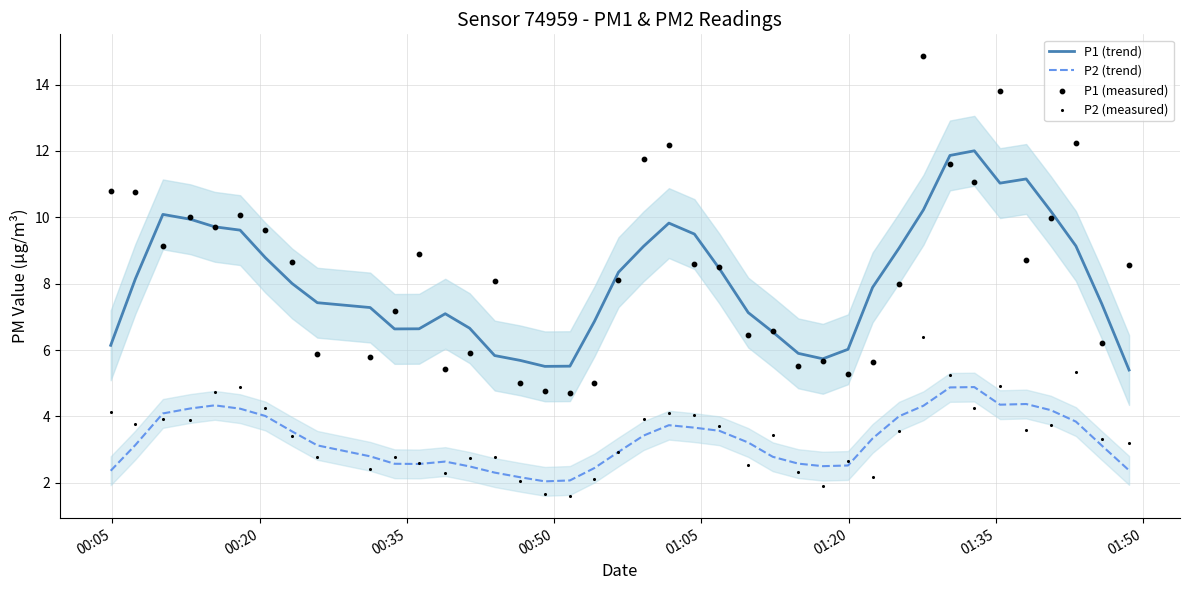

Which series contains the highest Y value?

P1 (measured)